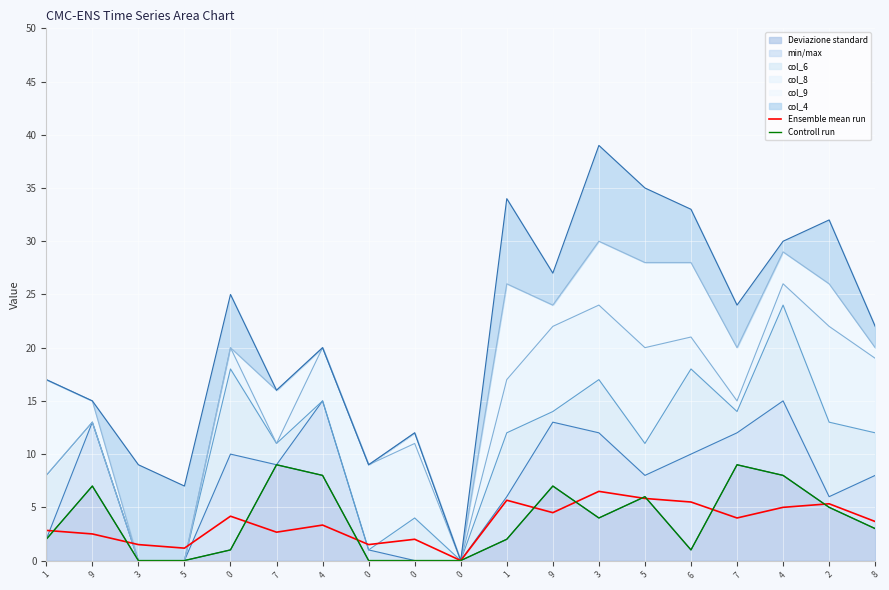

Does the chart display data point markers on the line(s)?

No